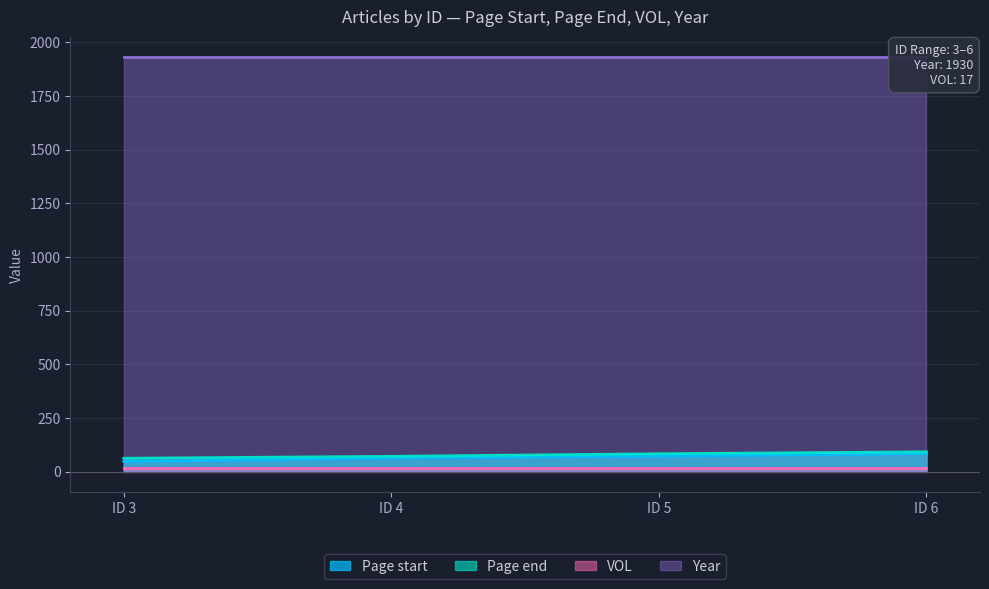

The value of Page start at ID 3 is 47. True or false?

True